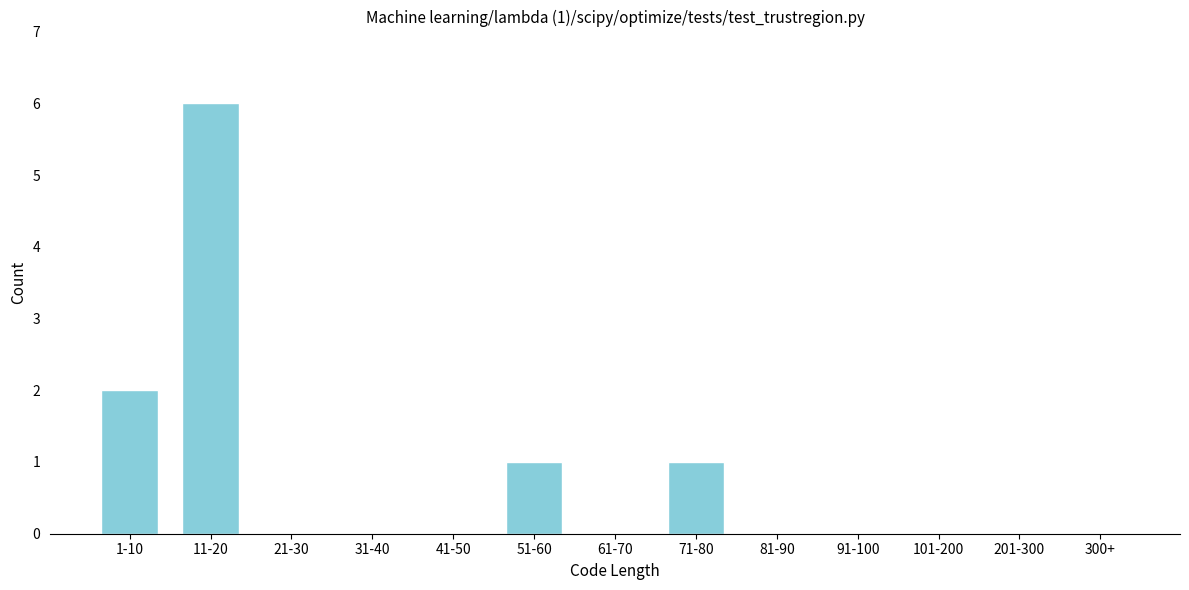

Reading left to right, transcribe all the data shown in this chart.

1-10=2	11-20=6	21-30=0	31-40=0	41-50=0	51-60=1	61-70=0	71-80=1	81-90=0	91-100=0	101-200=0	201-300=0	300+=0